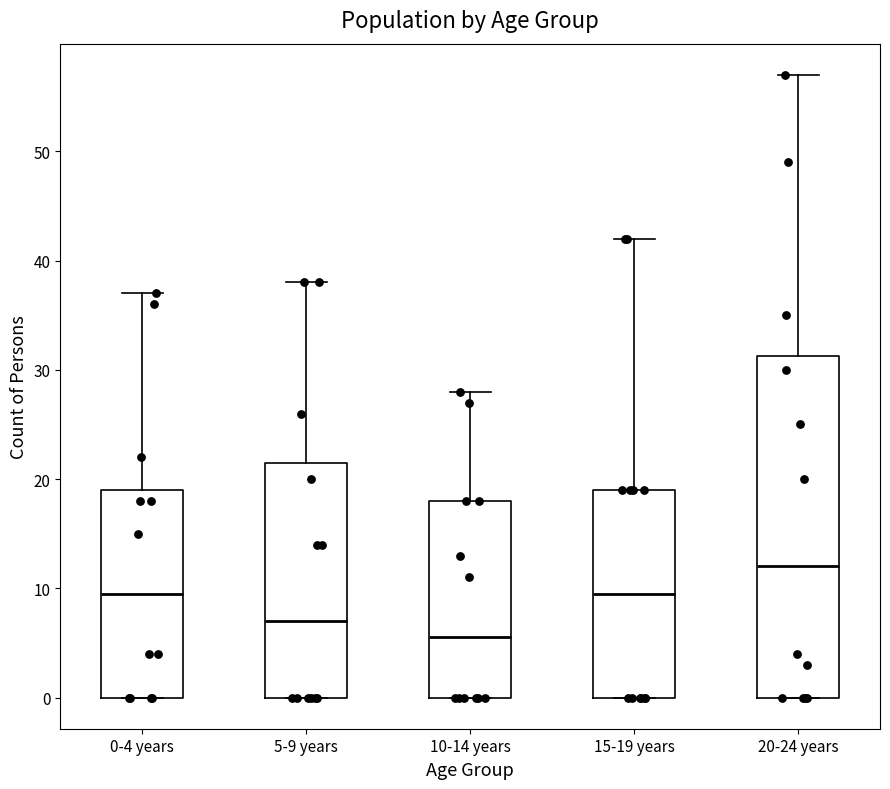

Where does the median line of the box for 0-4 years sit on the y-axis? The values are not printed on the chart, so give them approximately, as read against the axis.

10